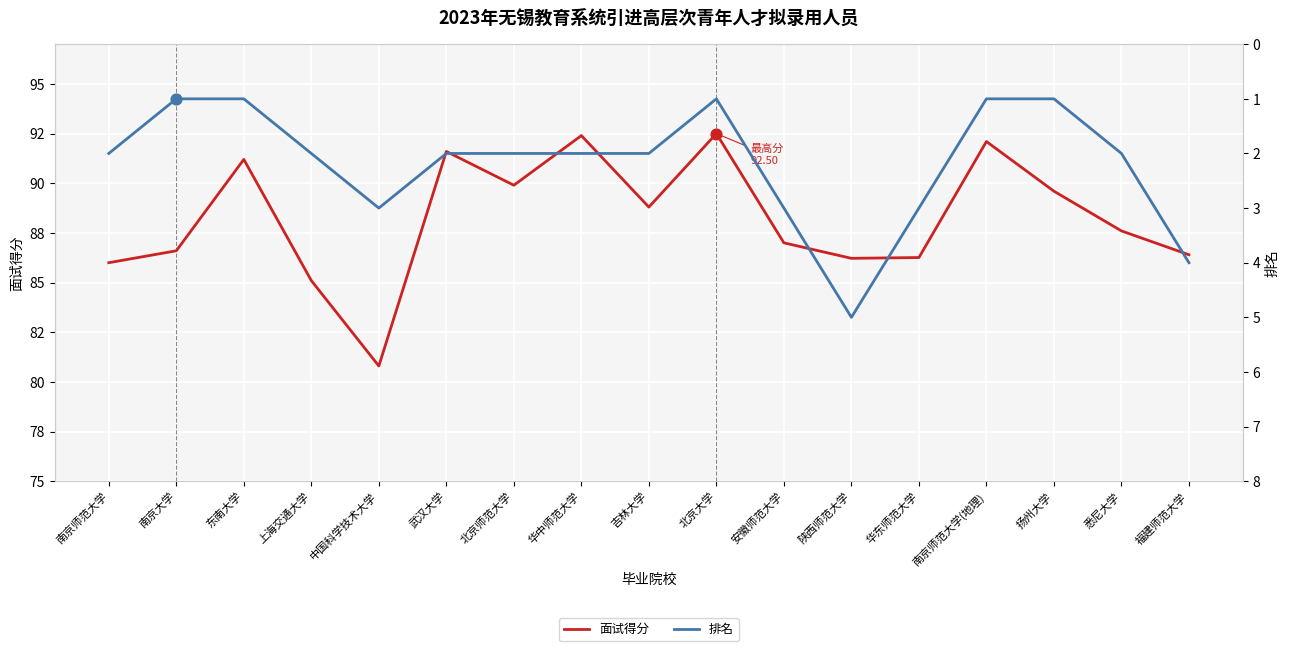

Which series reaches the maximum Y coordinate?

面试得分